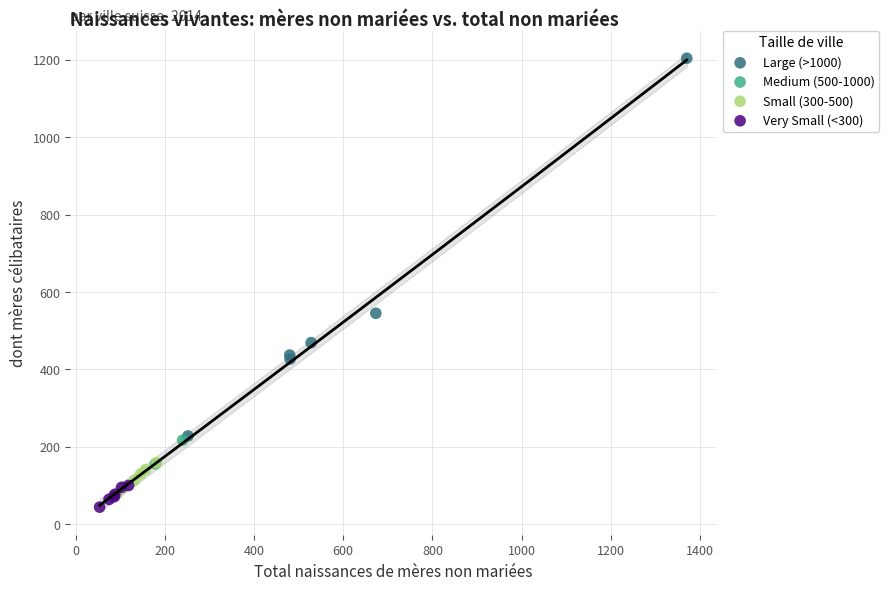

Which series reaches the minimum Y coordinate?

Very Small (<300)